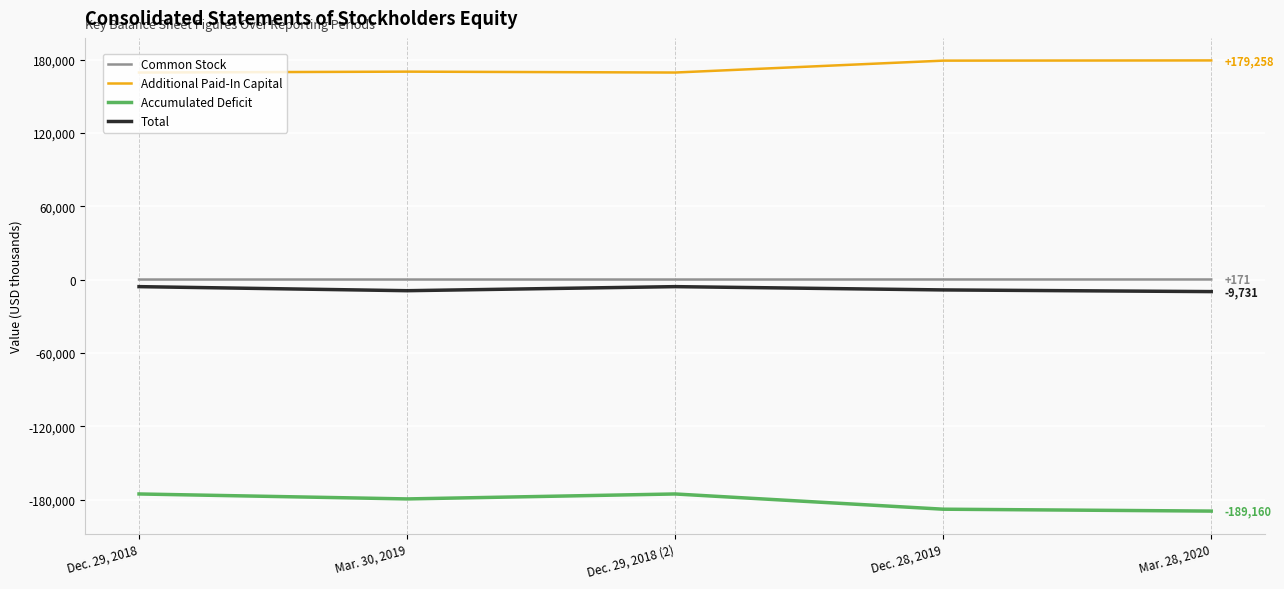

What is the minimum value shown in the chart?

-189160